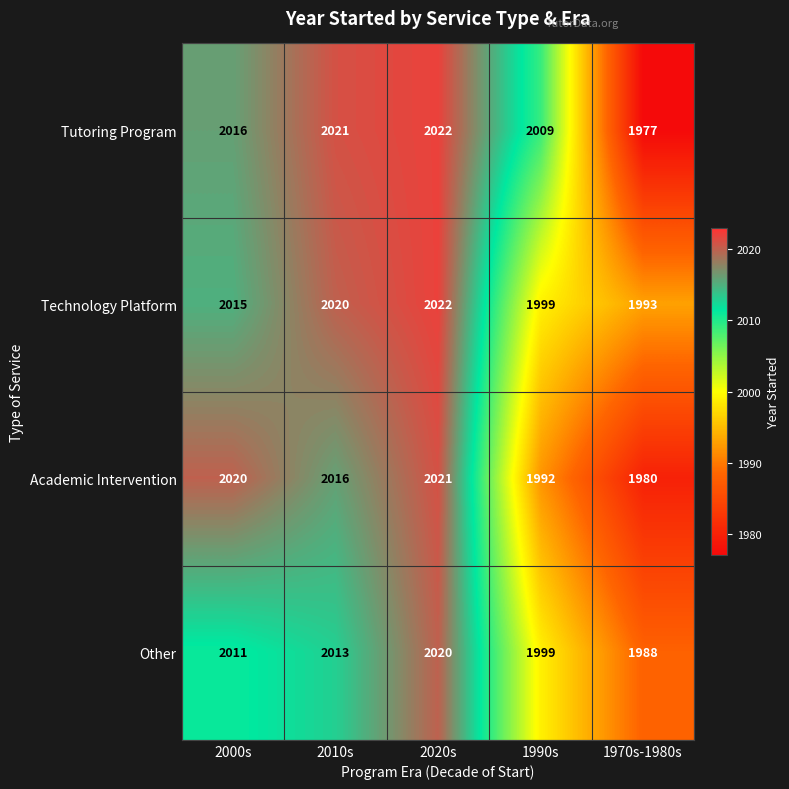

Is the value of Tutoring Program at 1990s greater than the value of Academic Intervention at 2020s?

No